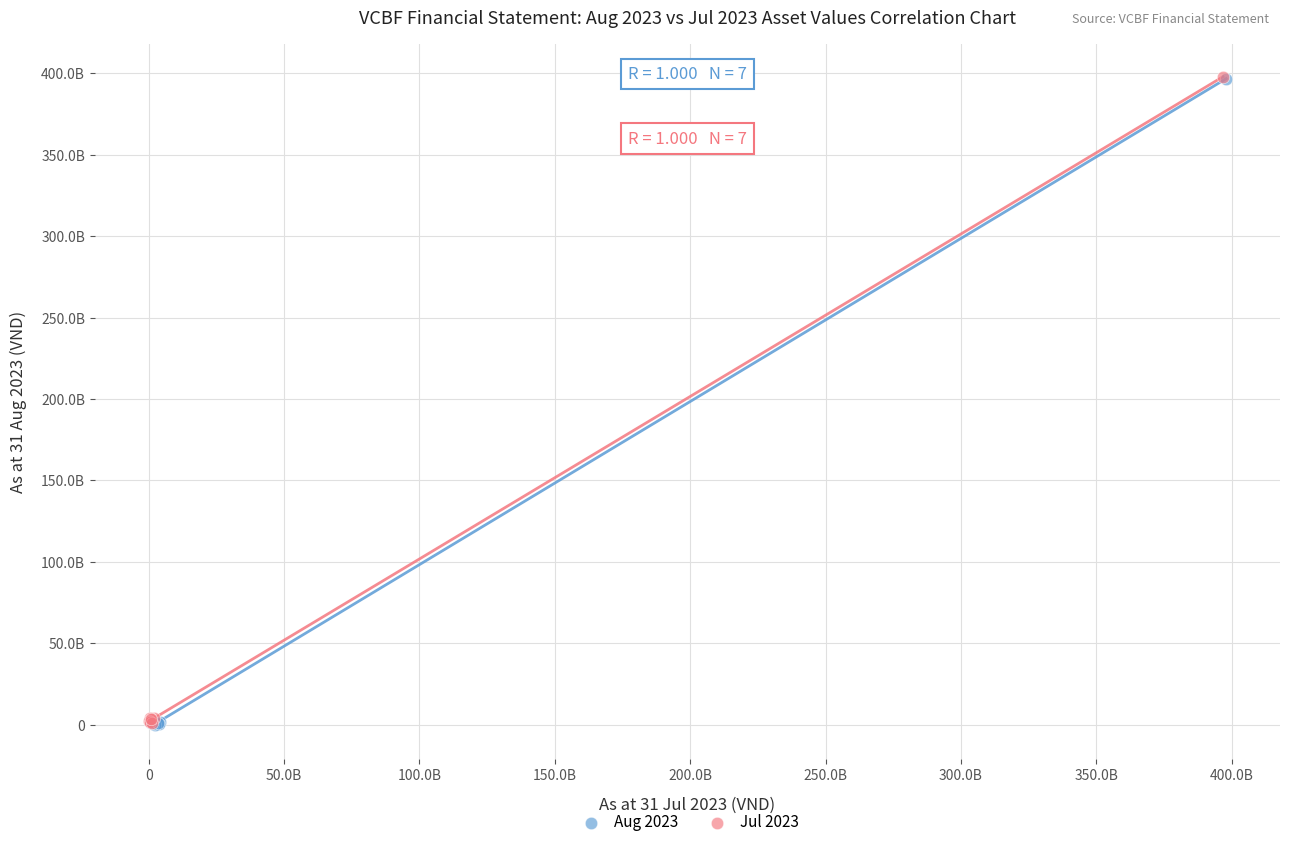

What are all the series names shown in the legend?

Aug 2023, Jul 2023